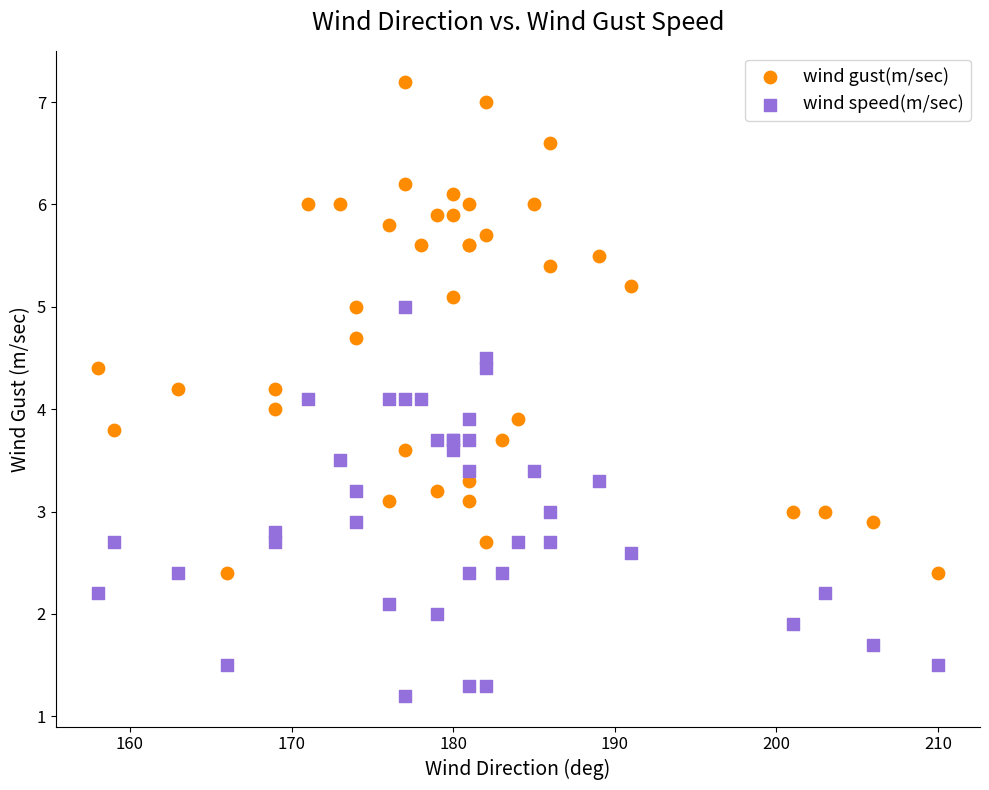

What is the X range (max minus min) for the scatter plot?

52.0